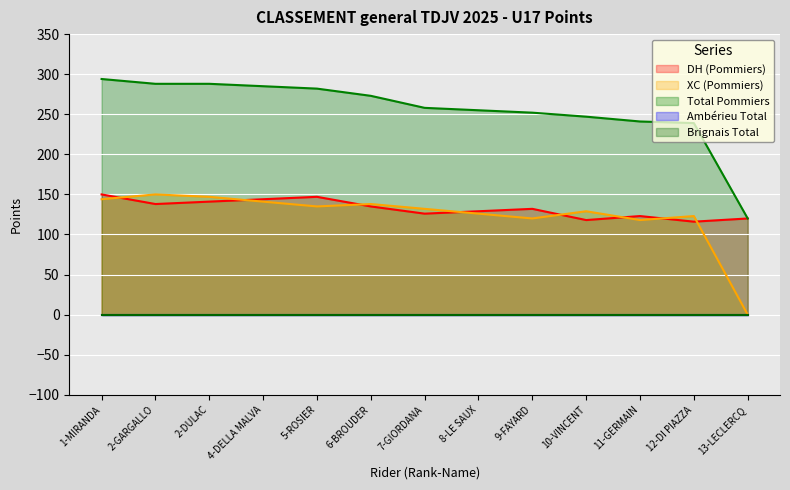

True or false: DH (Pommiers) has a value of 245 at 4-DELLA MALVA.

False